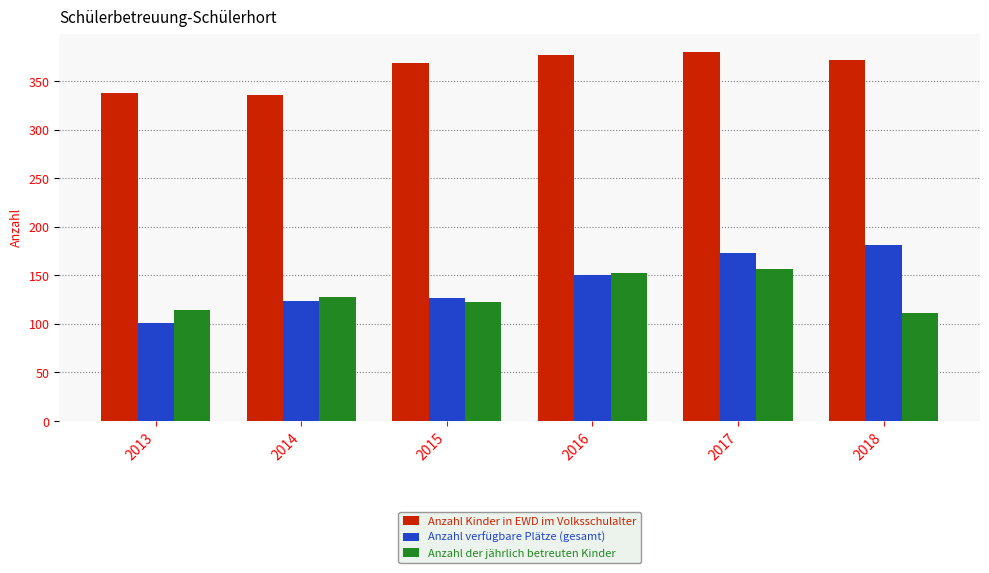

What is the value of the Anzahl verfügbare Plätze (gesamt) bar at the 5th from the left?

173